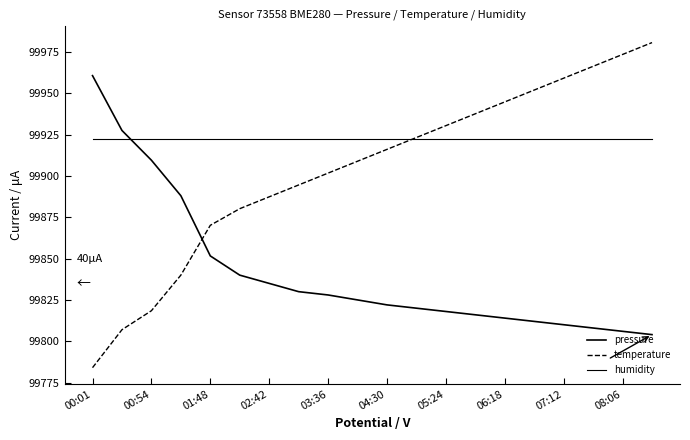

Is this an area chart (filled region under the line)?

No